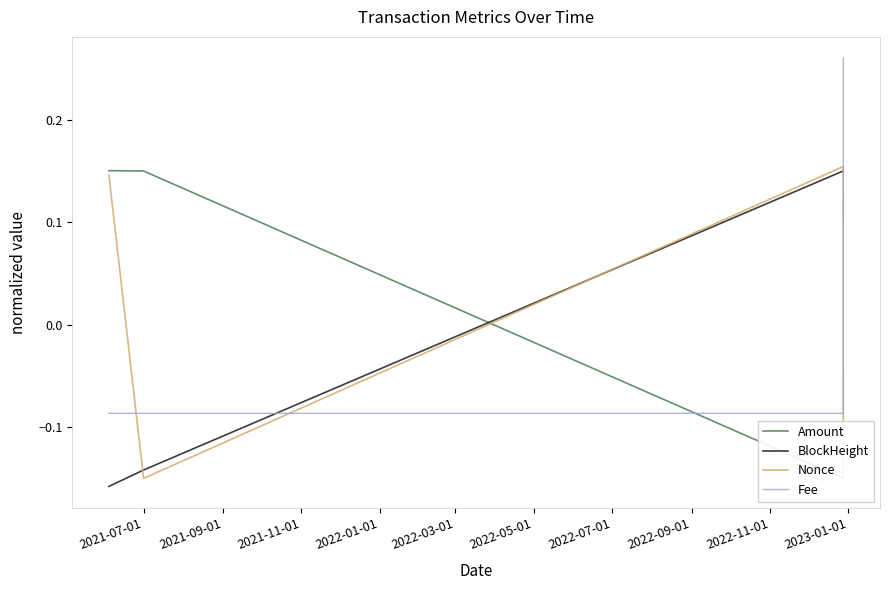

How many intersections are there between BlockHeight and Fee?

2